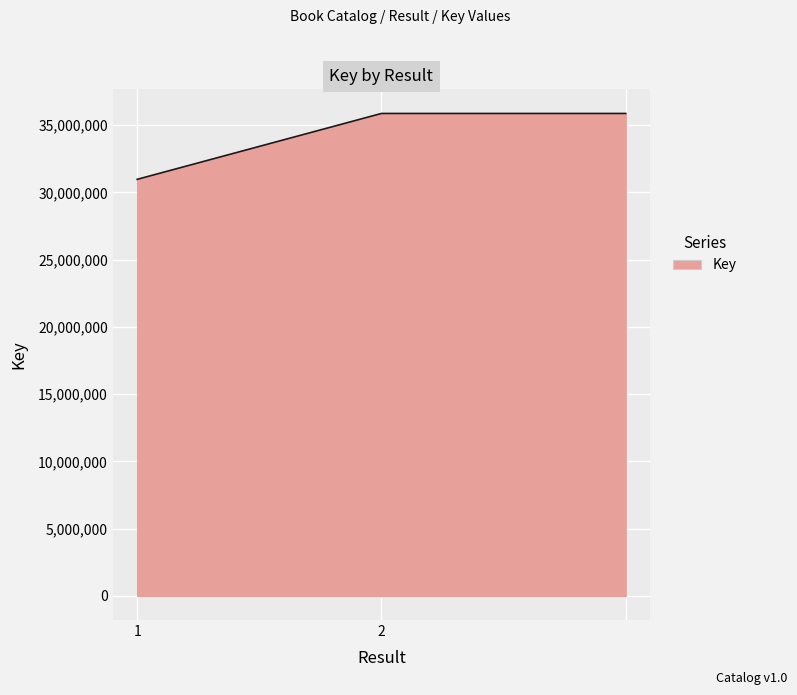

Count the values in the range 30971902 to 35870359.

3